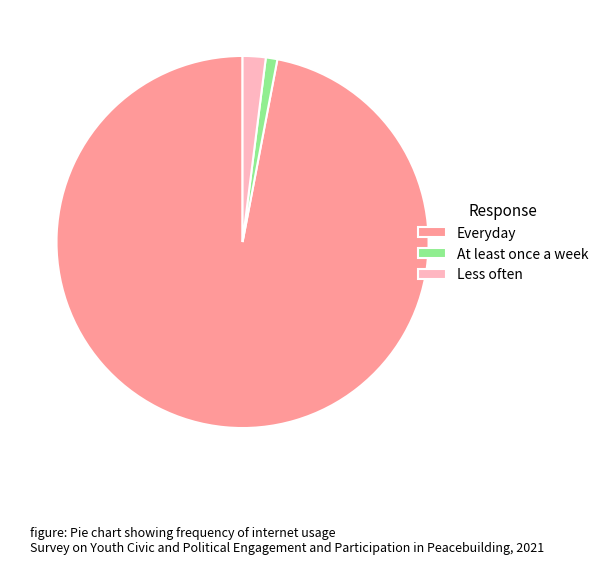

True or false: At least once a week accounts for 1% of the total.

True